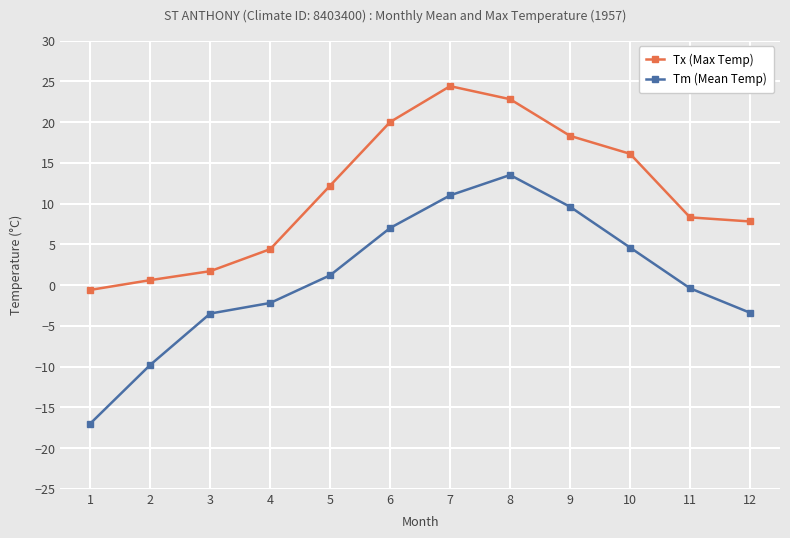

What is the value of the Tx (Max Temp) point at the 2nd from the left?

0.6